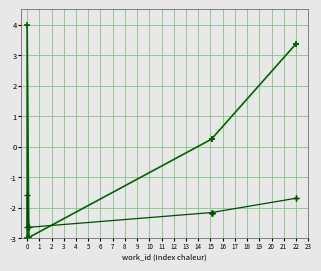

Rank the series by their average value, from lowest to highest.

id (trend), id